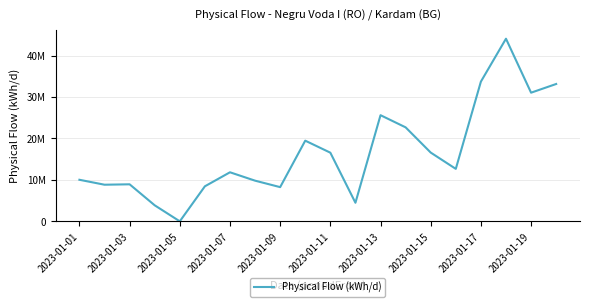

Does the chart display data point markers on the line(s)?

No